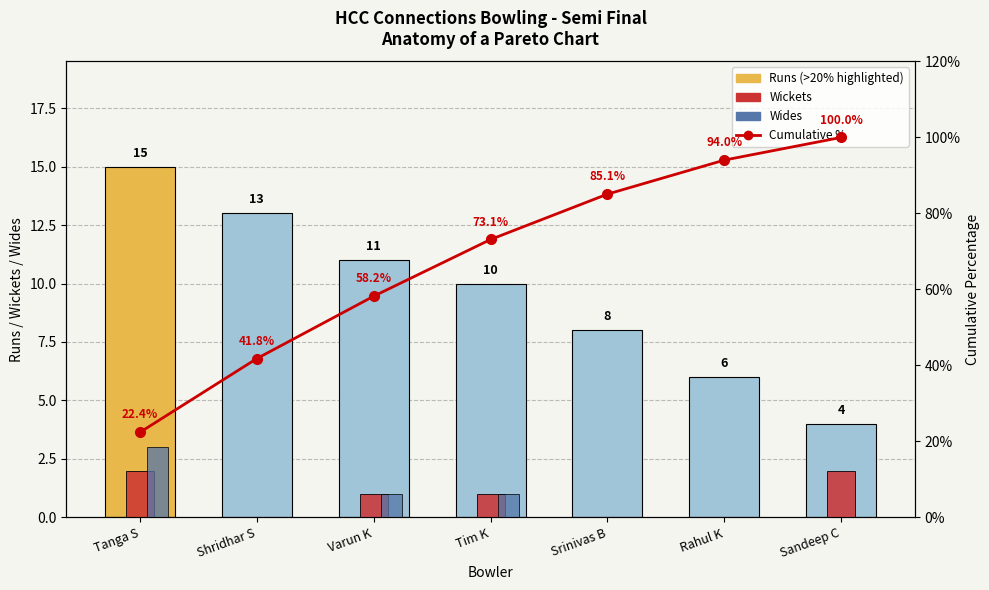

What are all the series names shown in the legend?

Runs, Wickets, Wides, Cumulative %